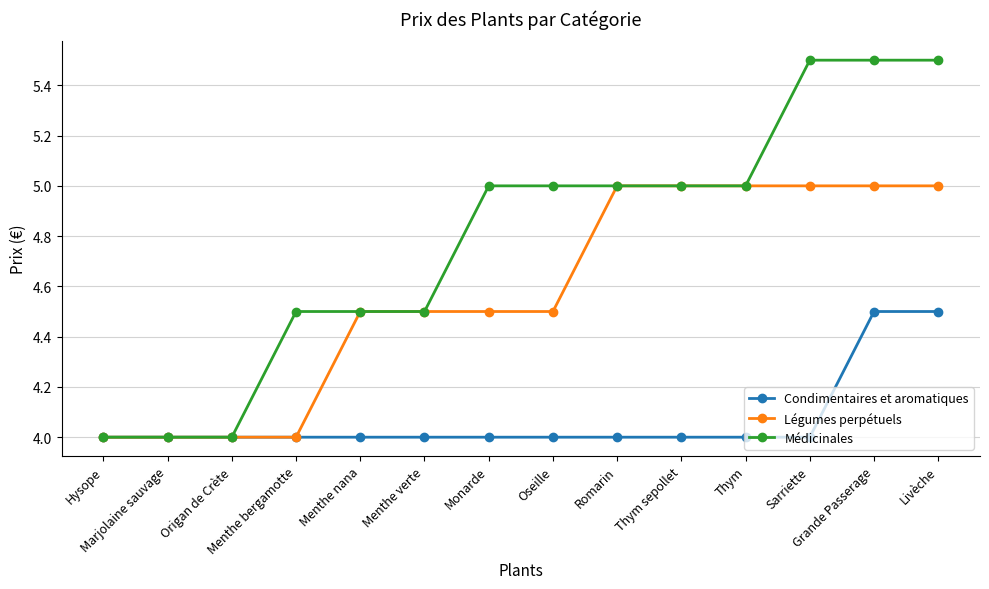

List the series in order of their overall mean, lowest first.

Condimentaires et aromatiques, Légumes perpétuels, Médicinales